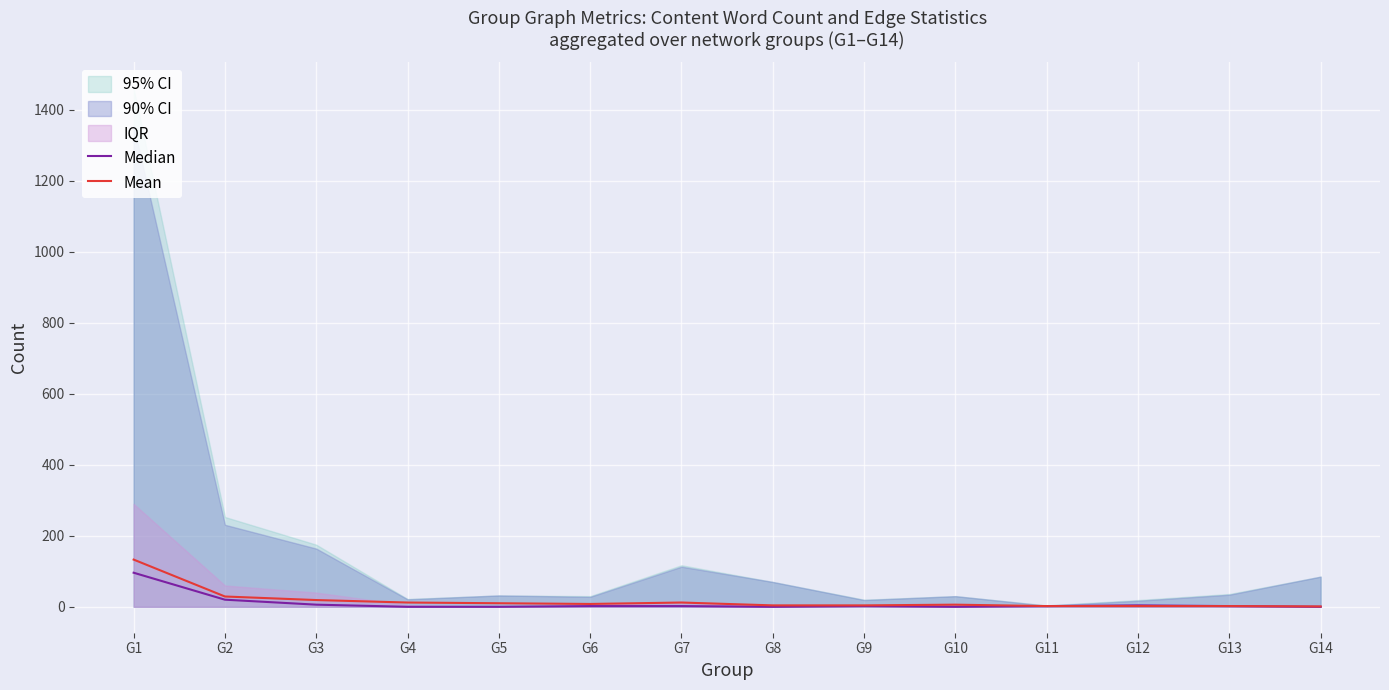

Is the value of Median at G7 greater than the value of Mean at G14?

Yes